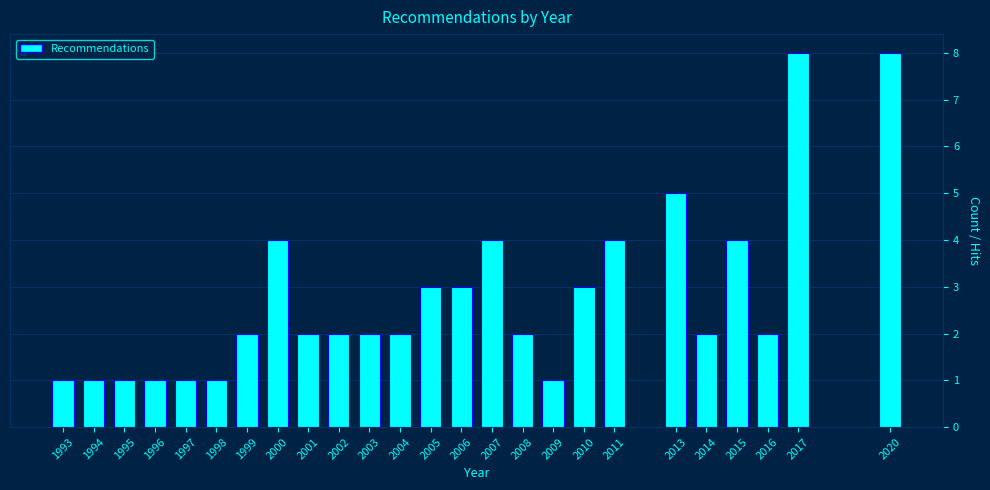

Reading left to right, transcribe all the data shown in this chart.

1	1	1	1	1	1	2	4	2	2	2	2	3	3	4	2	1	3	4	5	2	4	2	8	8